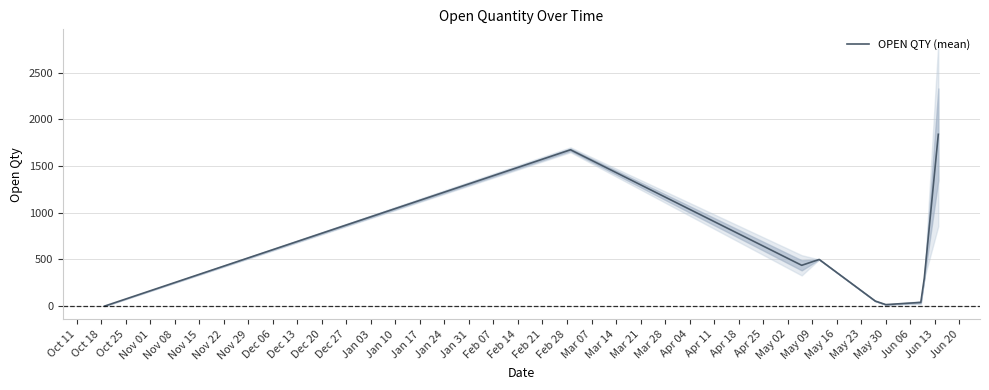

True or false: the data shows 91.8 at Oct 25.

False